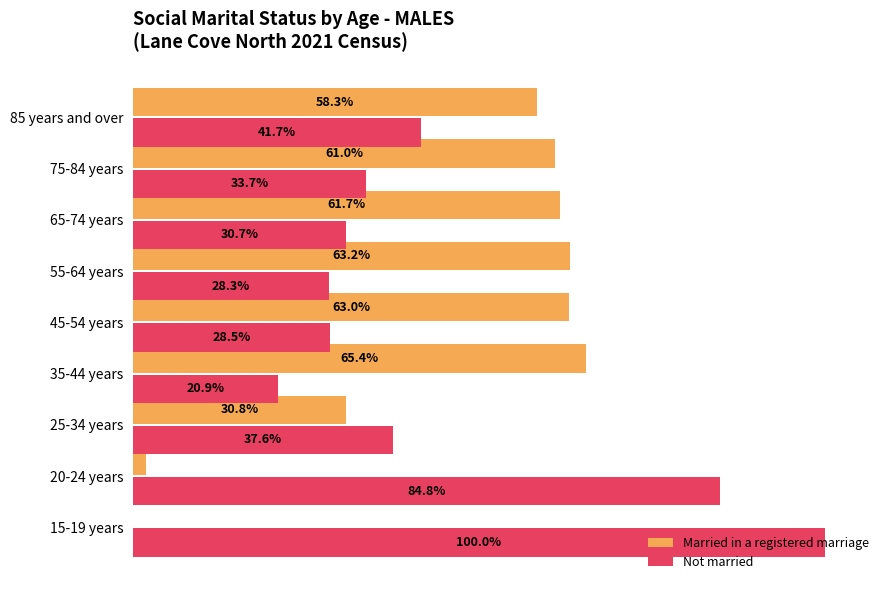

Is the value of Not married at 45-54 years greater than the value of Married in a registered marriage at 75-84 years?

No